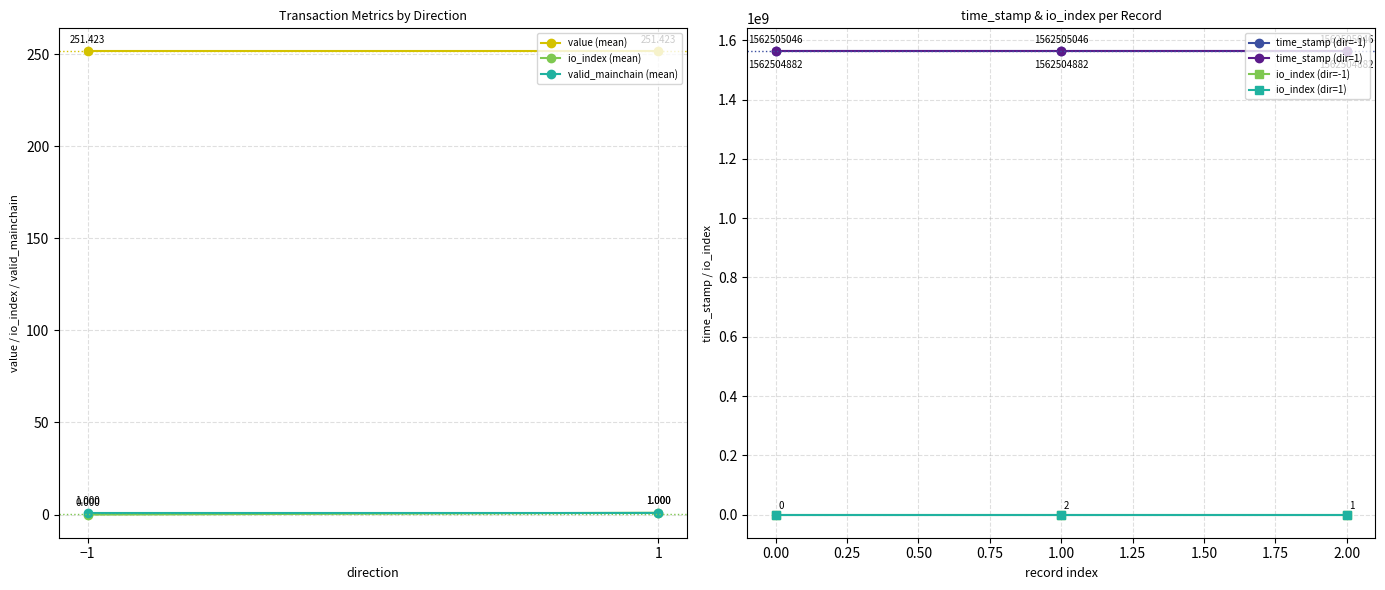

Does the chart have visible grid lines?

Yes